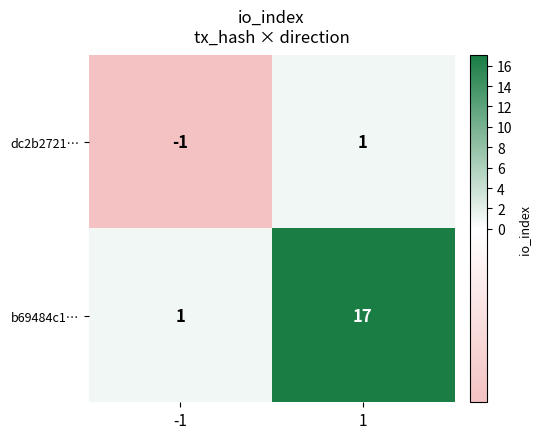

What is the minimum value shown in the chart?

-1